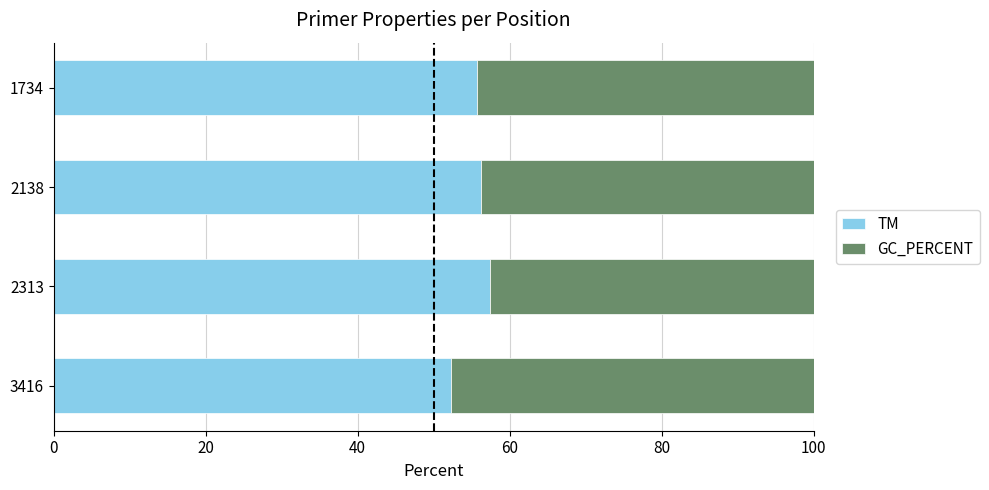

Which category has the lowest value in the TM series?

3416